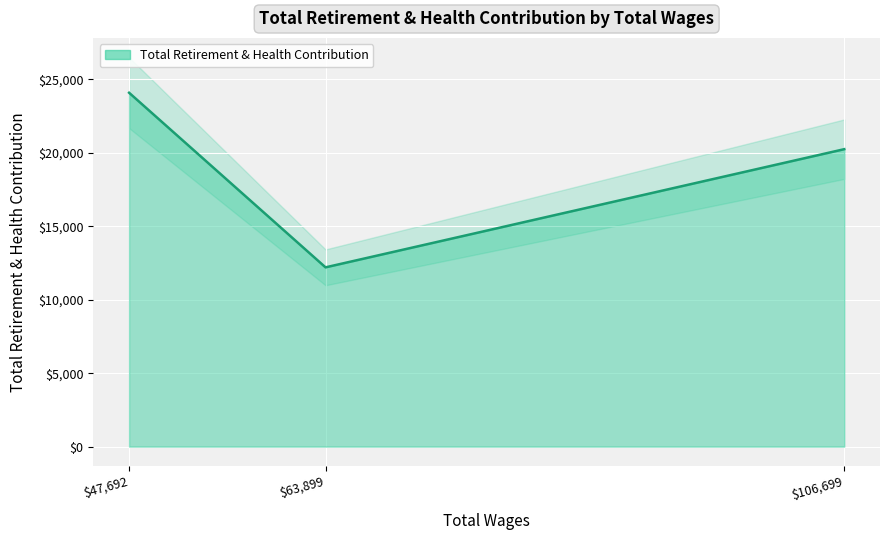

How many values are between 12208 and 24098?

3